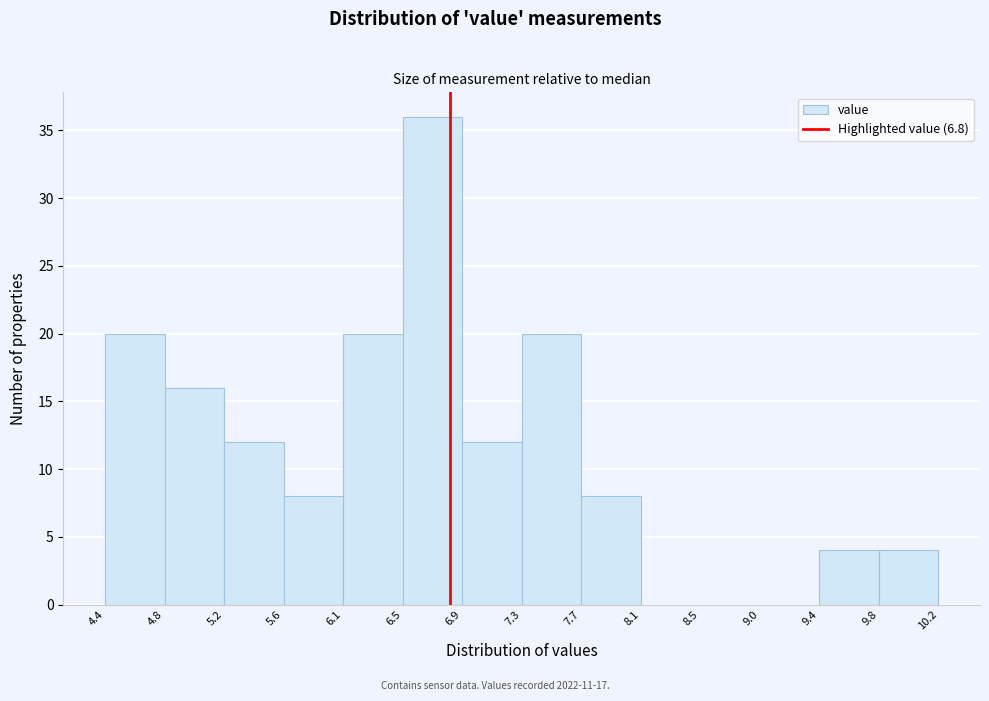

How tall is the bar that spans 6.9 to 7.3 on the x-axis? The values are not printed on the chart, so give them approximately, as read against the axis.

12